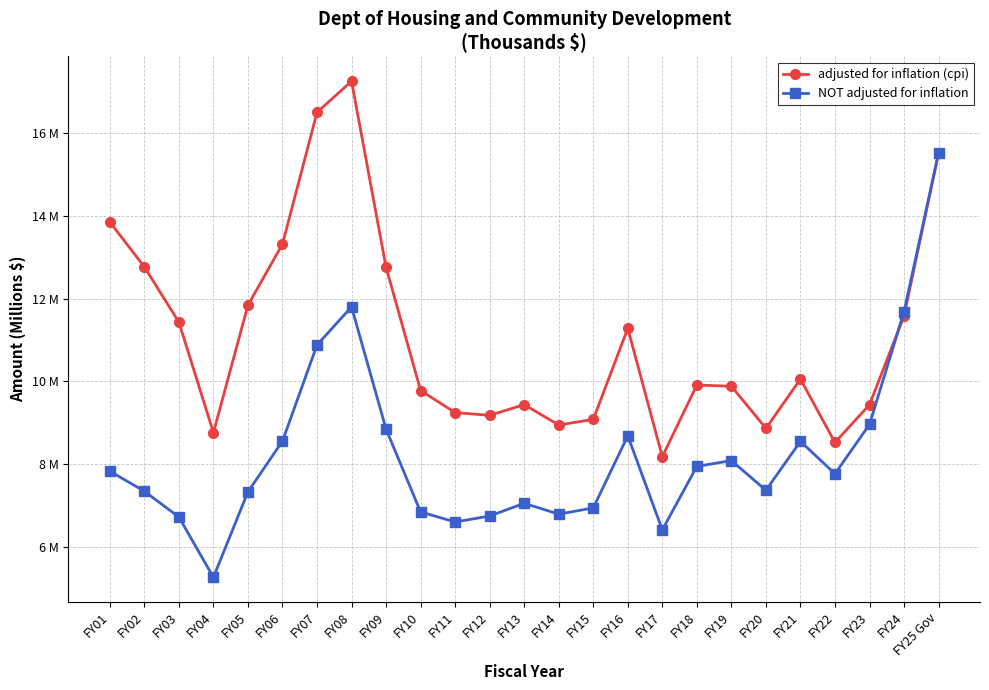

Reading left to right, extract all data points from this chart.

adjusted for inflation (cpi): 13.8	12.8	11.4	8.8	11.8	13.3	16.5	17.2	12.8	9.8	9.2	9.2	9.4	8.9	9.1	11.3	8.2	9.9	9.9	8.9	10.1	8.5	9.4	11.6	15.5
NOT adjusted for inflation: 7.8	7.3	6.7	5.3	7.3	8.6	10.9	11.8	8.8	6.9	6.6	6.8	7.1	6.8	6.9	8.7	6.4	7.9	8.1	7.4	8.6	7.8	9.0	11.7	15.5